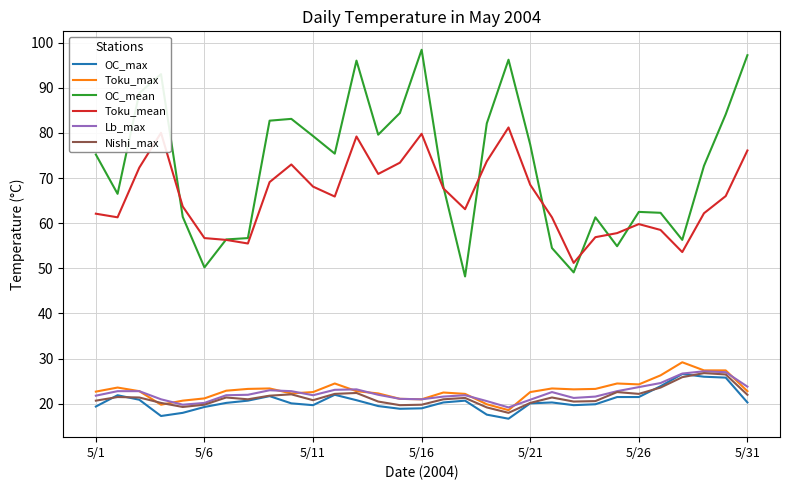

Does the chart have visible grid lines?

Yes